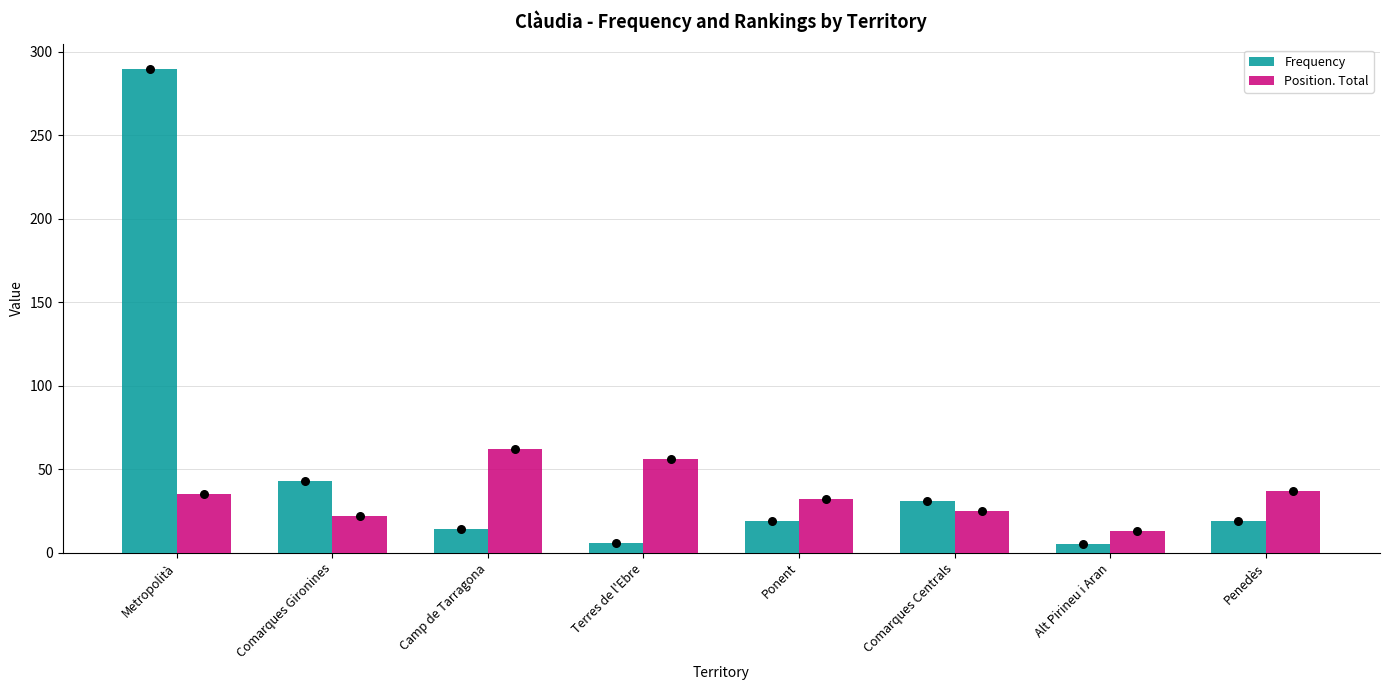

Which series contains the highest Y value?

Frequency